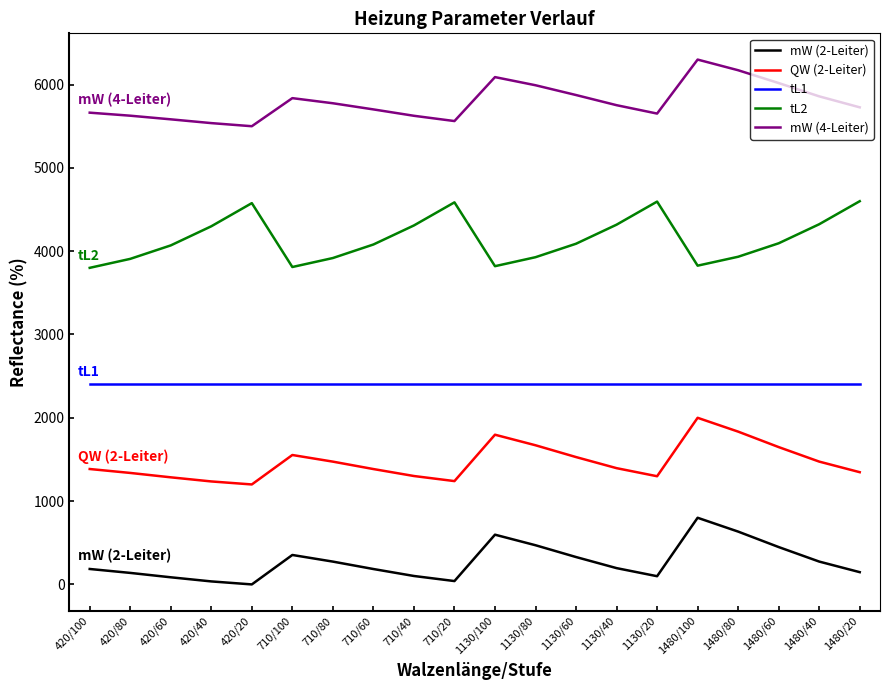

In mW (2-Leiter), how many points are lower than both neighbors (excluding endpoints)?

3